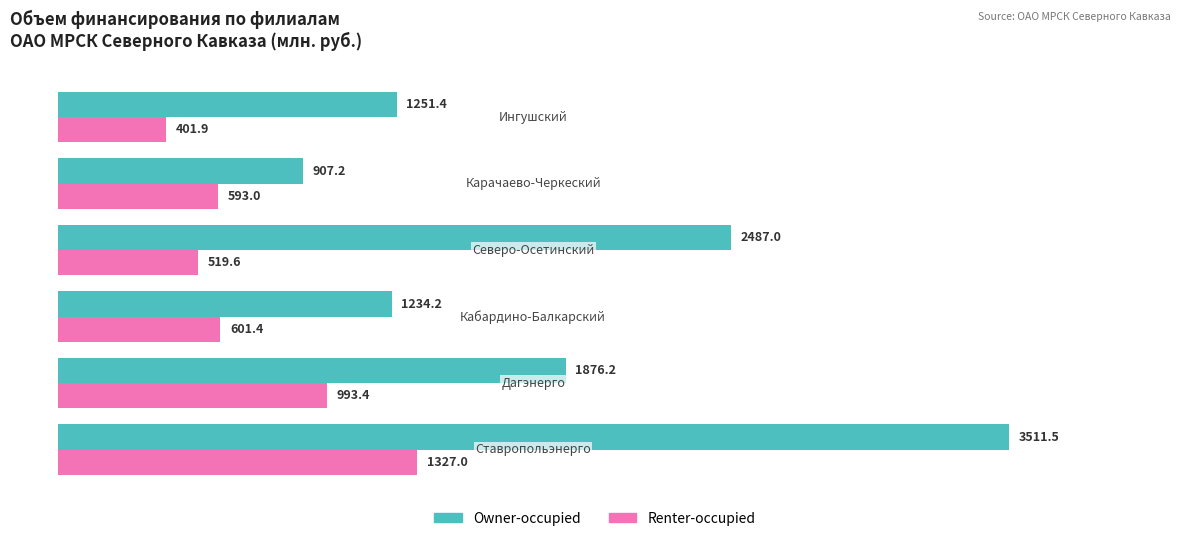

At how many categories does at least one series exceed 1741?

3